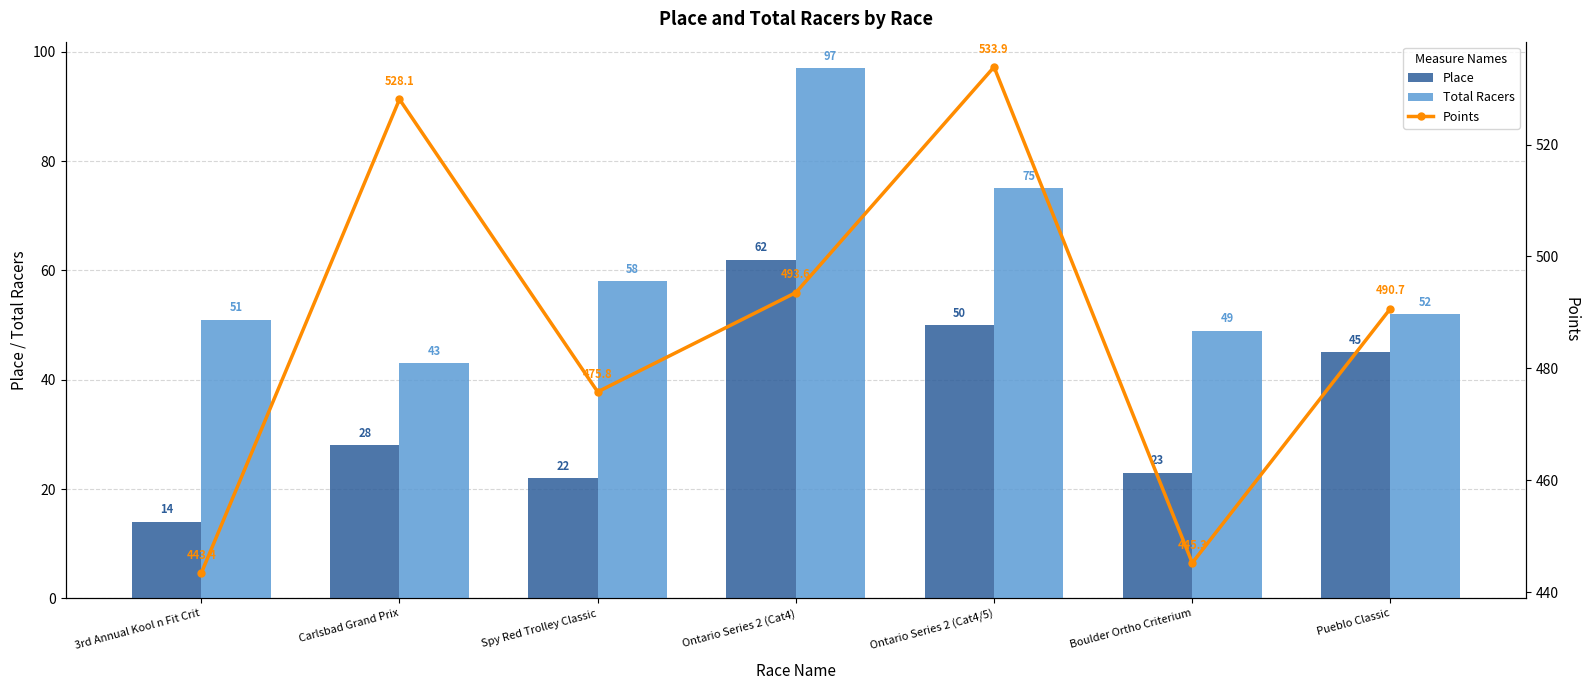

What is the approximate value of Place at Pueblo Classic?

45